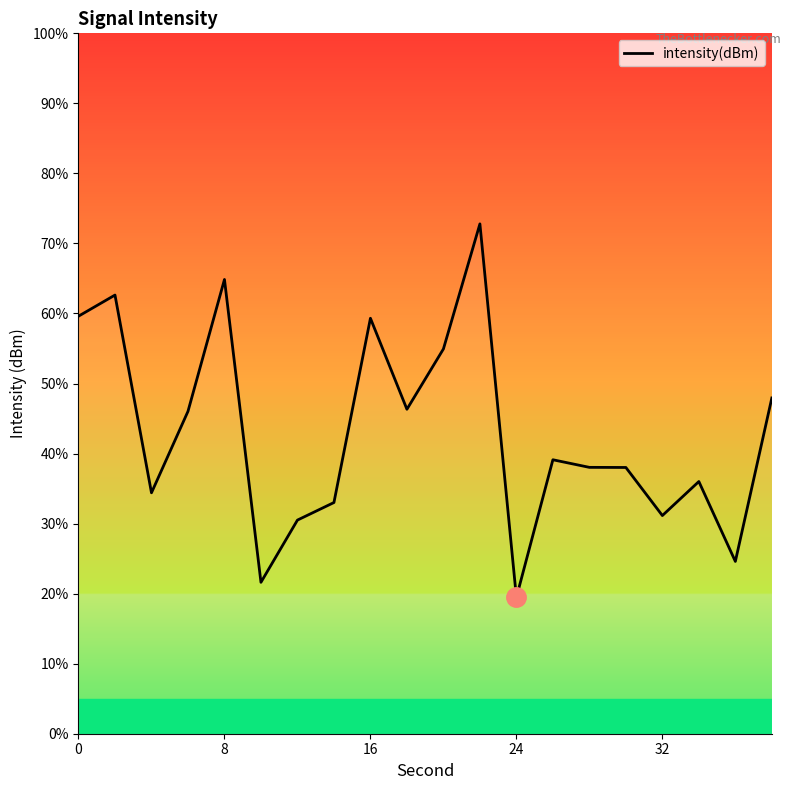

What is the maximum value shown in the chart?

72.8